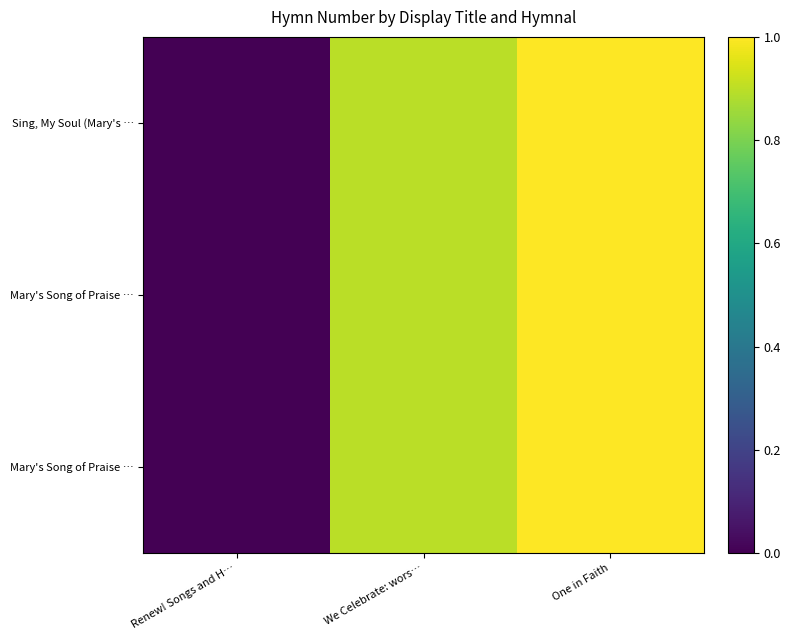

At how many categories does at least one series exceed 0?

2